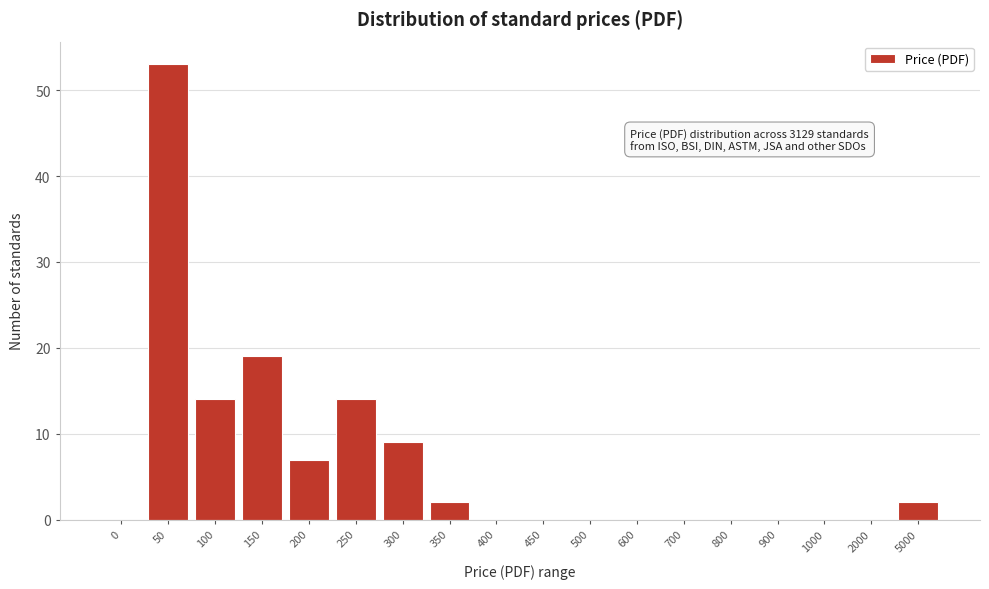

Reading left to right, what are all the values shown in this chart?

0=0	50=53	100=14	150=19	200=7	250=14	300=9	350=2	400=0	450=0	500=0	600=0	700=0	800=0	900=0	1000=0	2000=0	5000=2